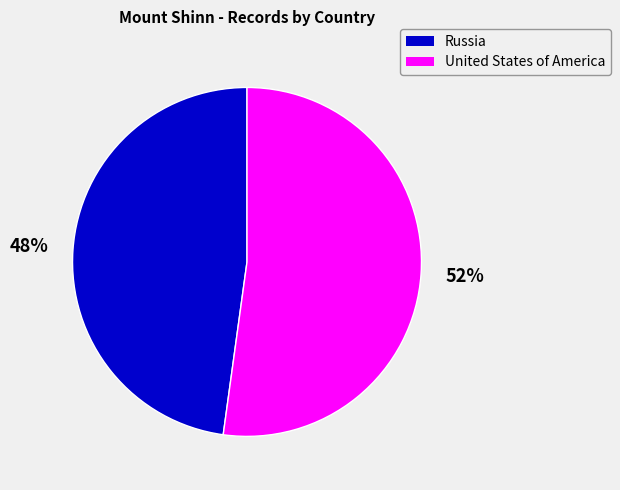

Is there a majority slice in this chart?

Yes